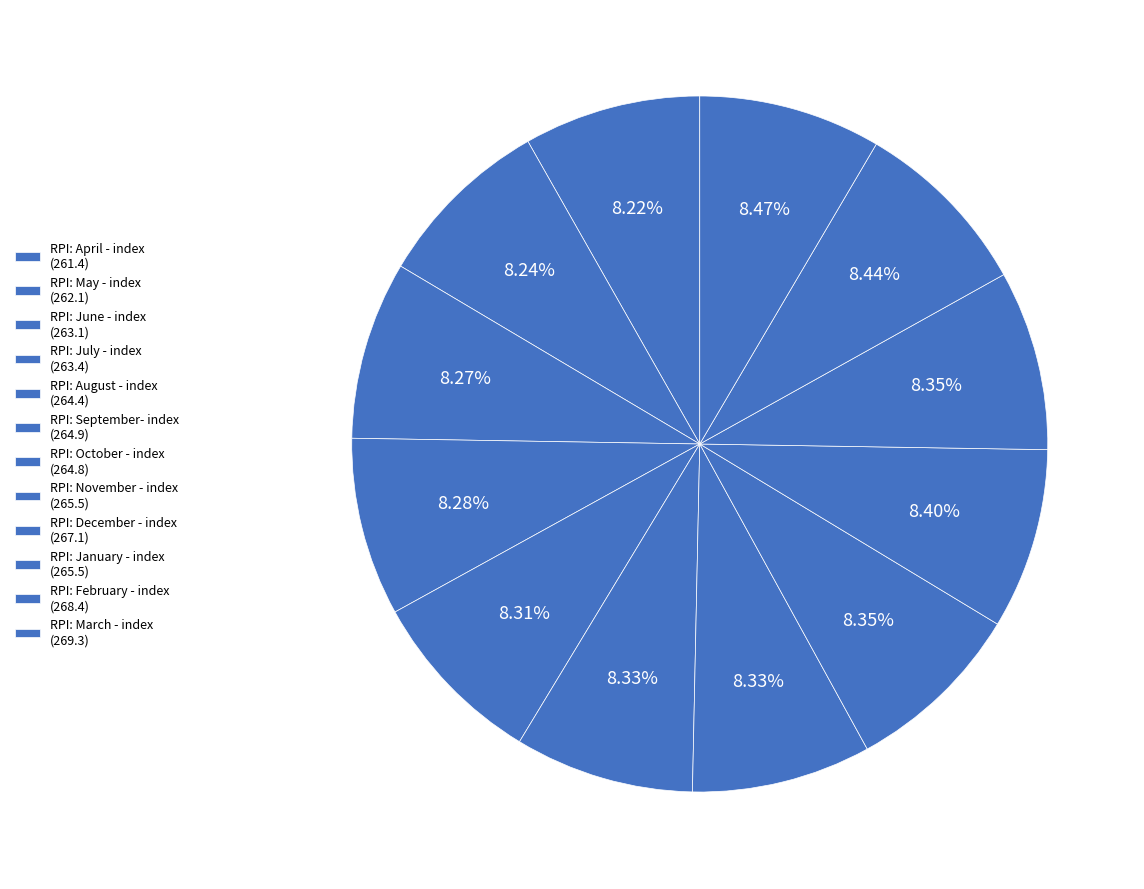

True or false: RPI: January - index accounts for 8% of the total.

True